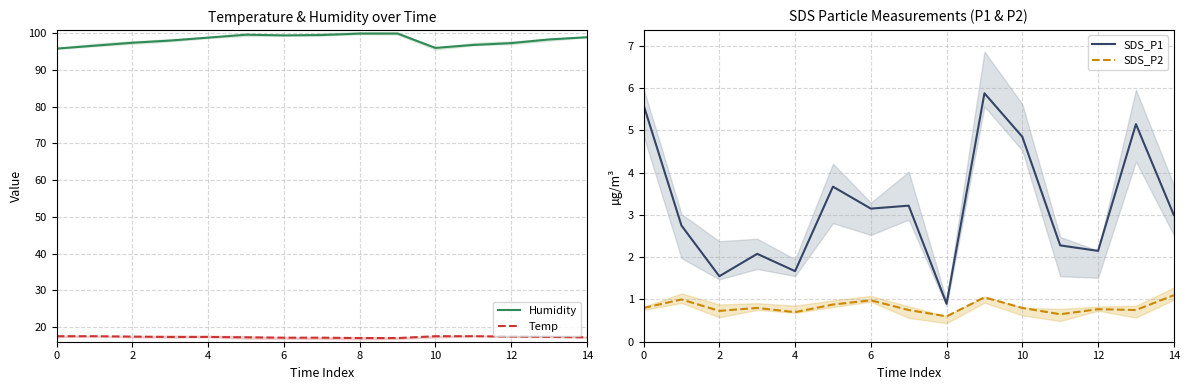

How many data points in SDS_P1 are less than 3?

7